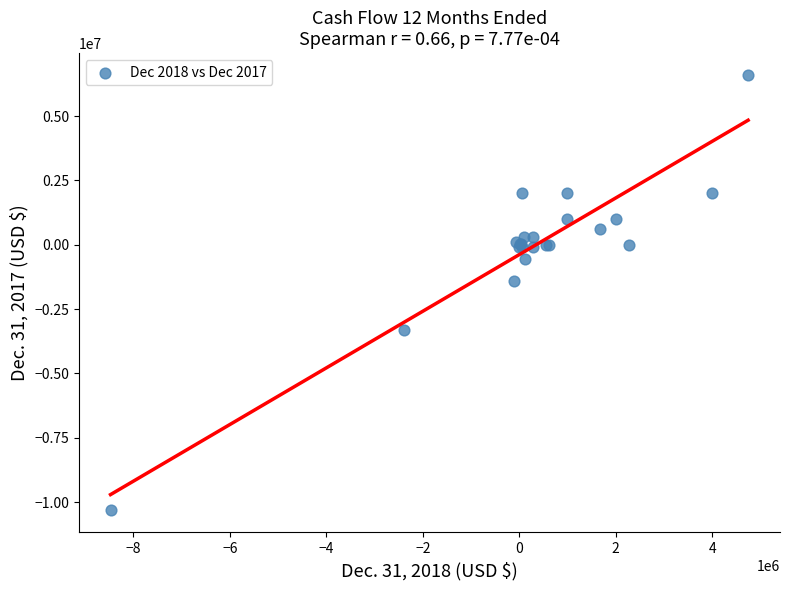

What Y value in the scatter plot is closest to -1860593?

-1399839